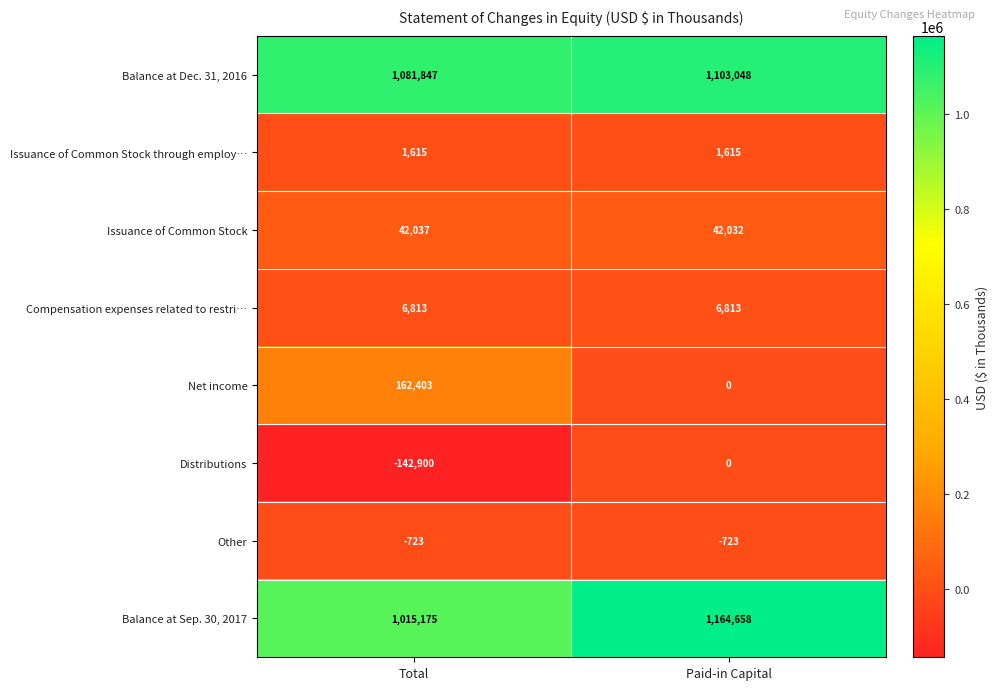

What is the total value across all series at Paid-in Capital?

2317443